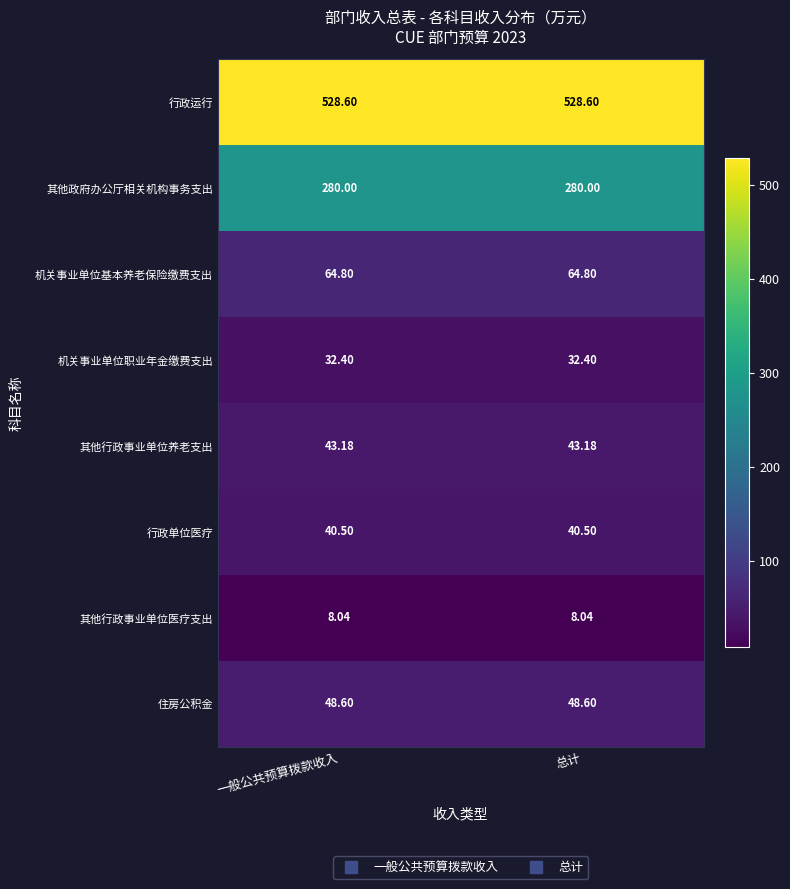

Rank the series by their maximum value, from highest to lowest.

行政运行, 其他政府办公厅相关机构事务支出, 机关事业单位基本养老保险缴费支出, 住房公积金, 其他行政事业单位养老支出, 行政单位医疗, 机关事业单位职业年金缴费支出, 其他行政事业单位医疗支出